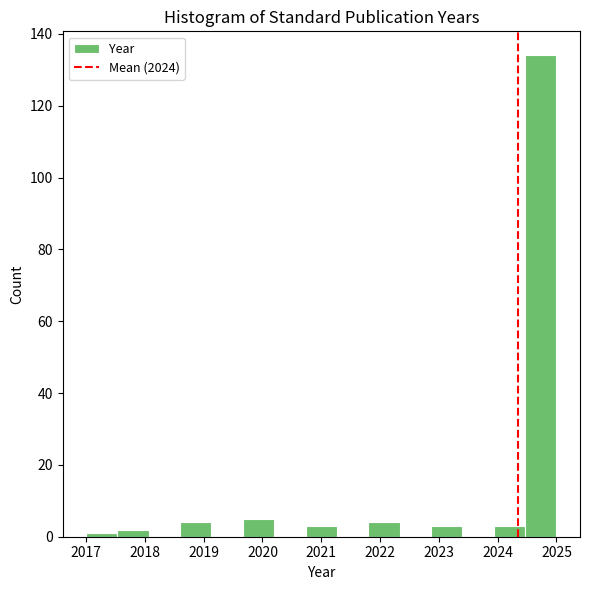

Reading left to right, list every bar in this chart as the range it spans on the x-axis followed by its height. Neither the bar edges nor the heights are printed on the chart, so give them approximately, as read against the axes.

2017.0 to 2017.5: under 2
2017.5 to 2018.1: 2
2018.1 to 2018.6: 0
2018.6 to 2019.1: 4
2019.1 to 2019.7: 0
2019.7 to 2020.2: 6
2020.2 to 2020.7: 0
2020.7 to 2021.3: 4
2021.3 to 2021.8: 0
2021.8 to 2022.3: 4
2022.3 to 2022.9: 0
2022.9 to 2023.4: 4
2023.4 to 2023.9: 0
2023.9 to 2024.5: 4
2024.5 to 2025.0: 134